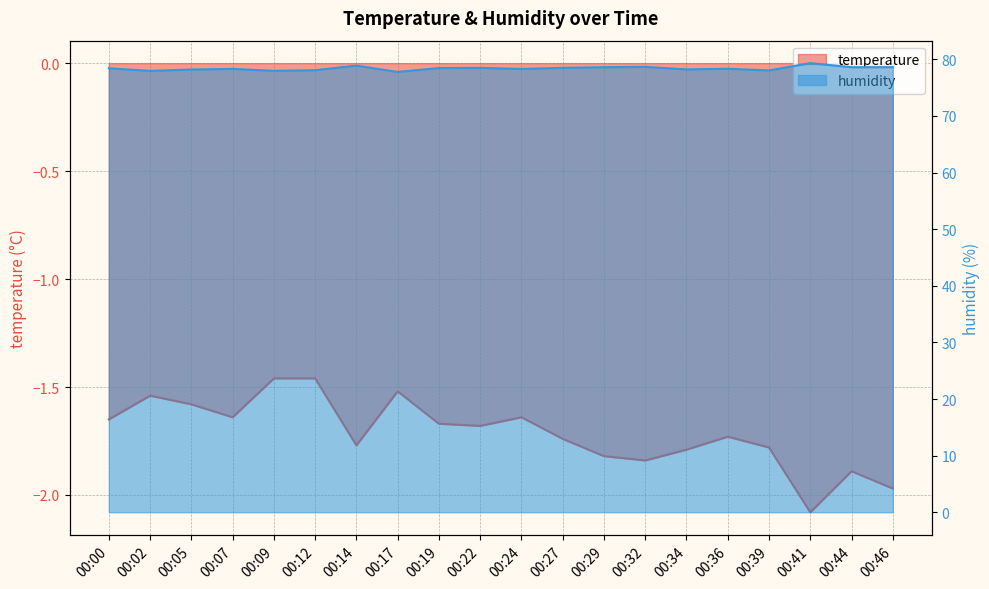

List the labels in order of humidity value, largest first.

00:41, 00:14, 00:32, 00:46, 00:29, 00:44, 00:22, 00:27, 00:19, 00:00, 00:36, 00:07, 00:24, 00:34, 00:05, 00:12, 00:39, 00:09, 00:02, 00:17